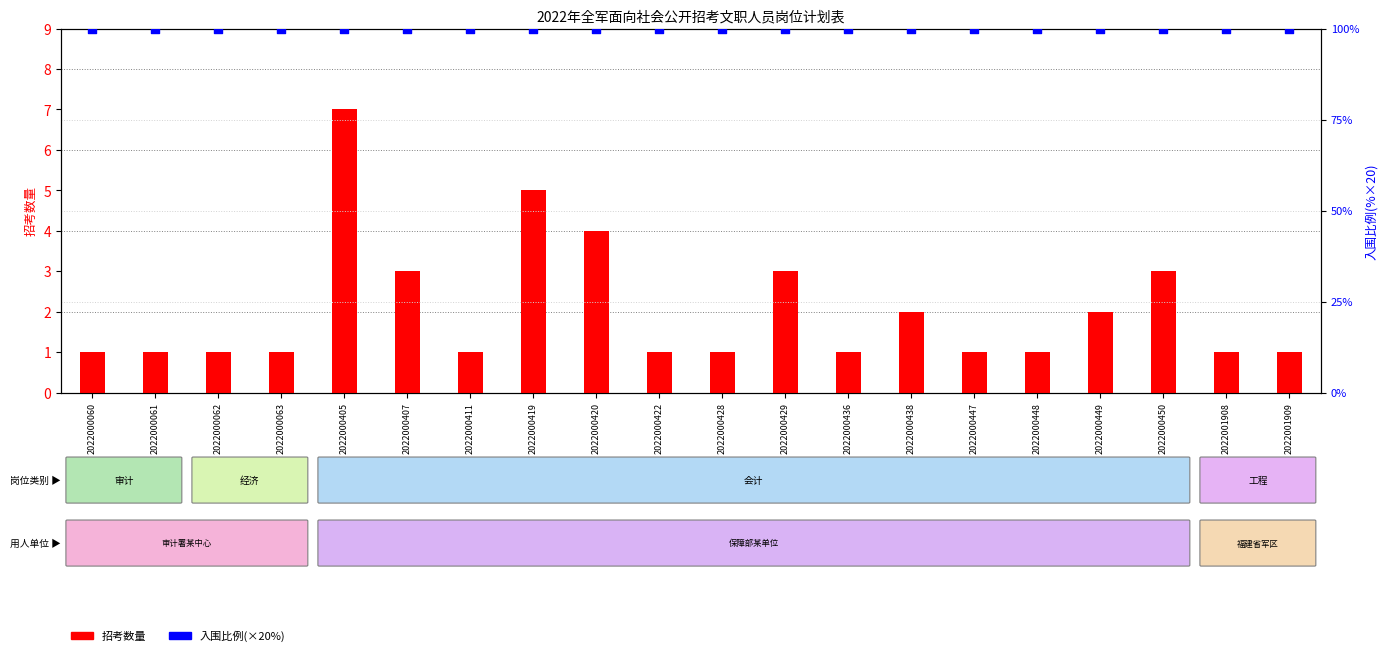

Which series has the largest Y range (max minus min)?

招考数量